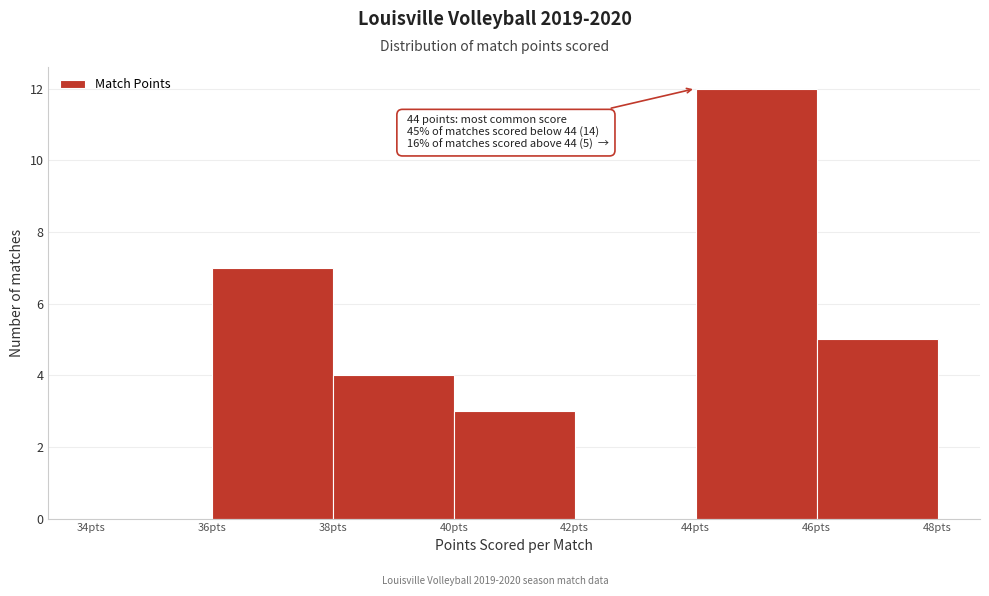

Which range on the x-axis has the tallest bar?

44 to 46